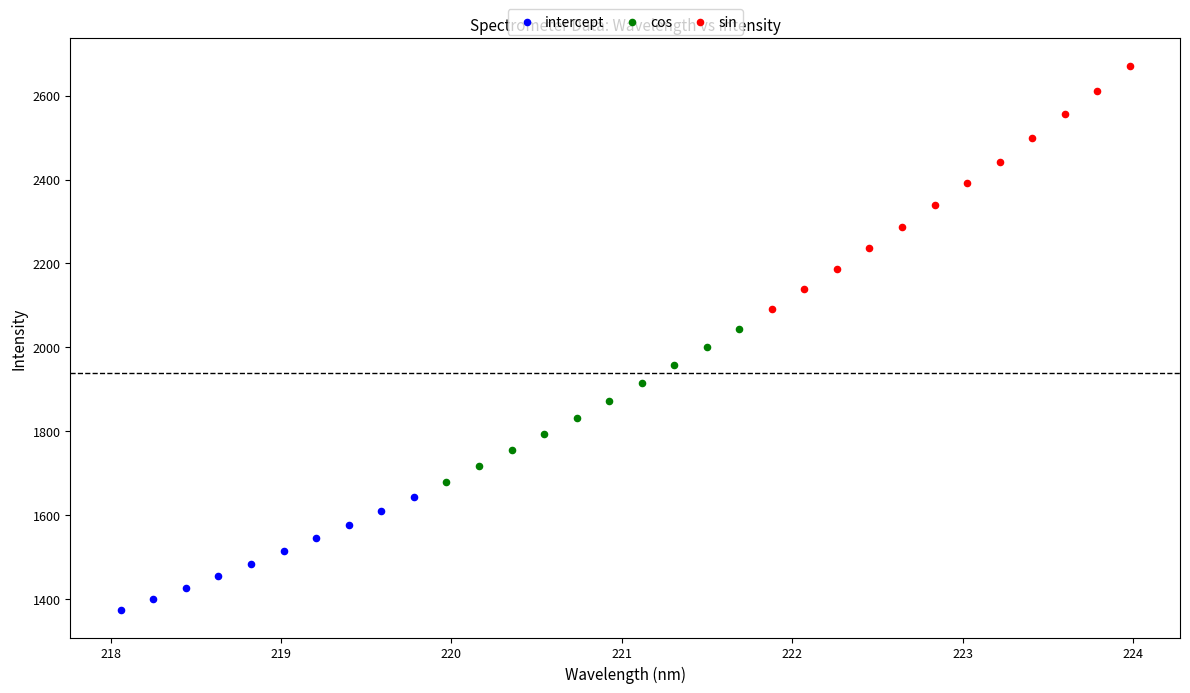

Which series contains the lowest Y value?

intercept